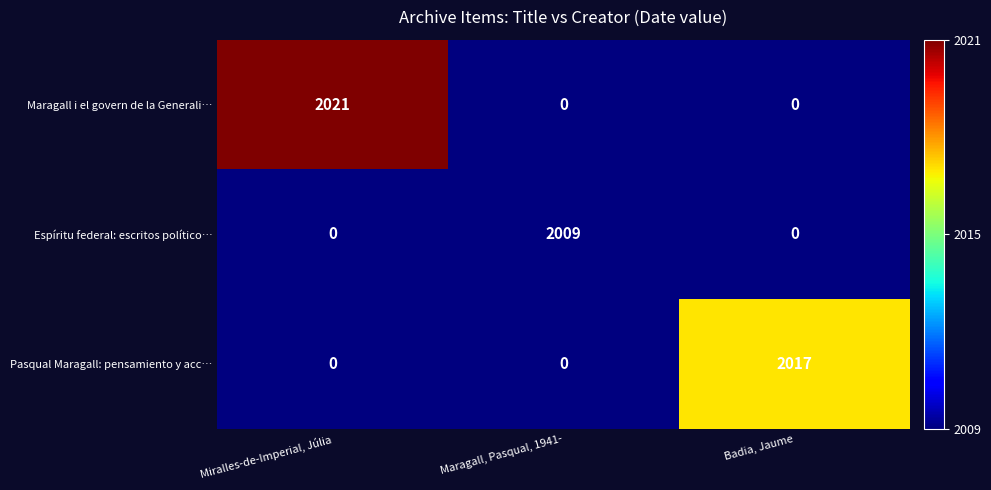

Which series has the largest total across all categories?

Maragall i el govern de la Generali…